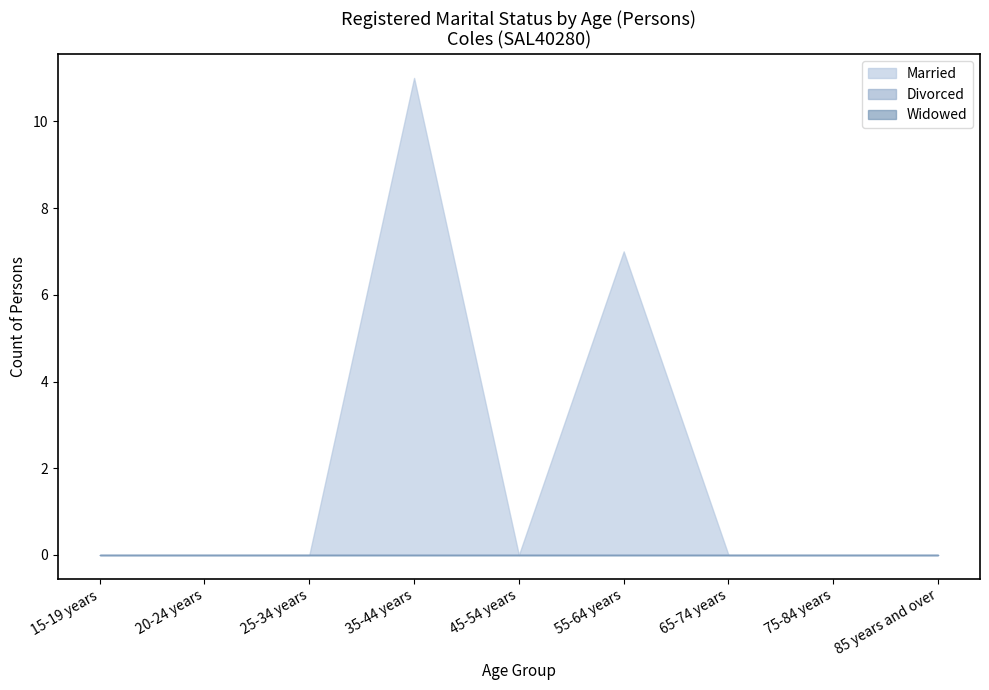

True or false: Divorced and Married cross at least once.

False